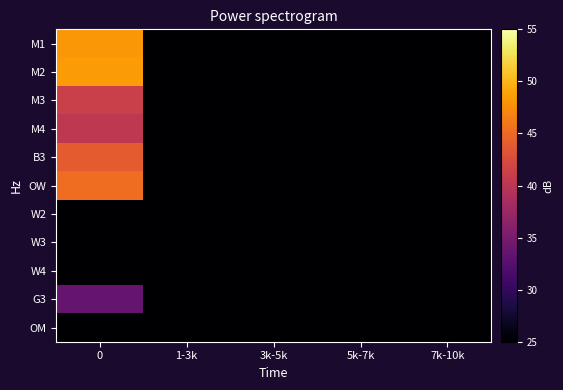

List the series in order of their peak value, highest first.

M2, M1, OW, B3, M3, M4, G3, W2, W3, W4, OM